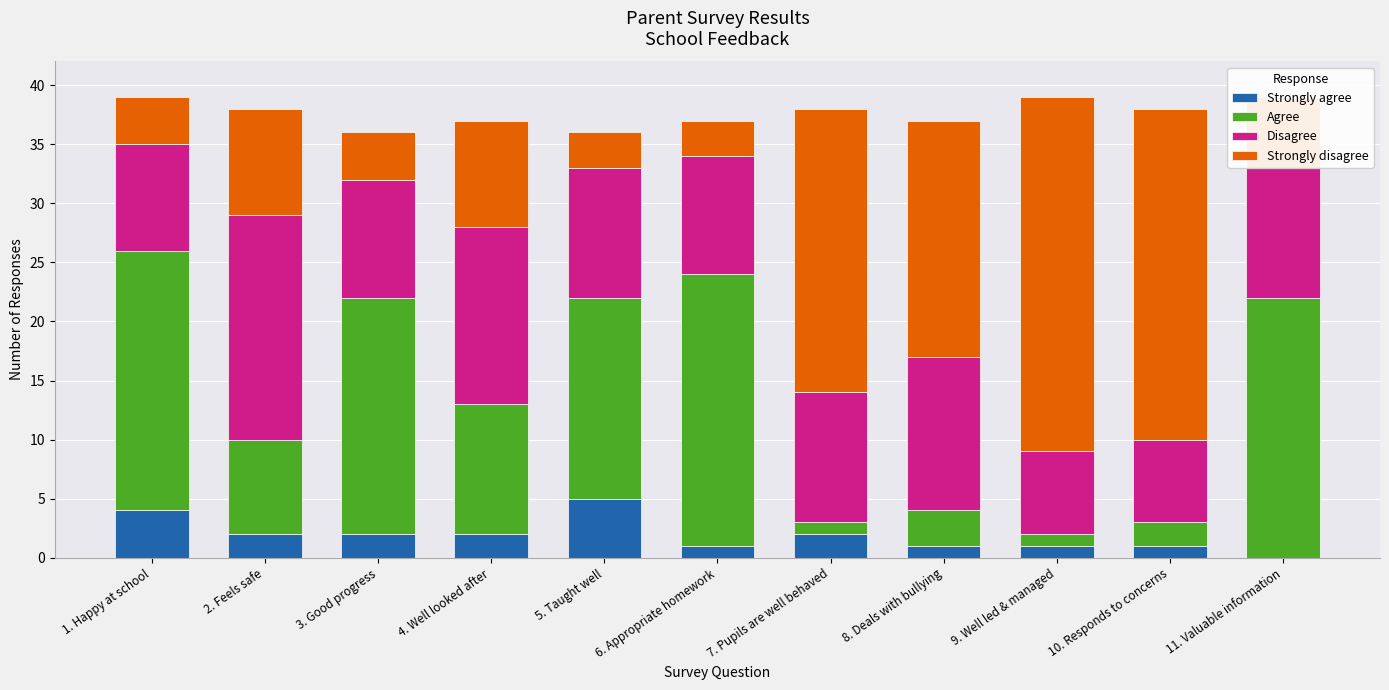

What is the maximum value for Strongly agree?

5